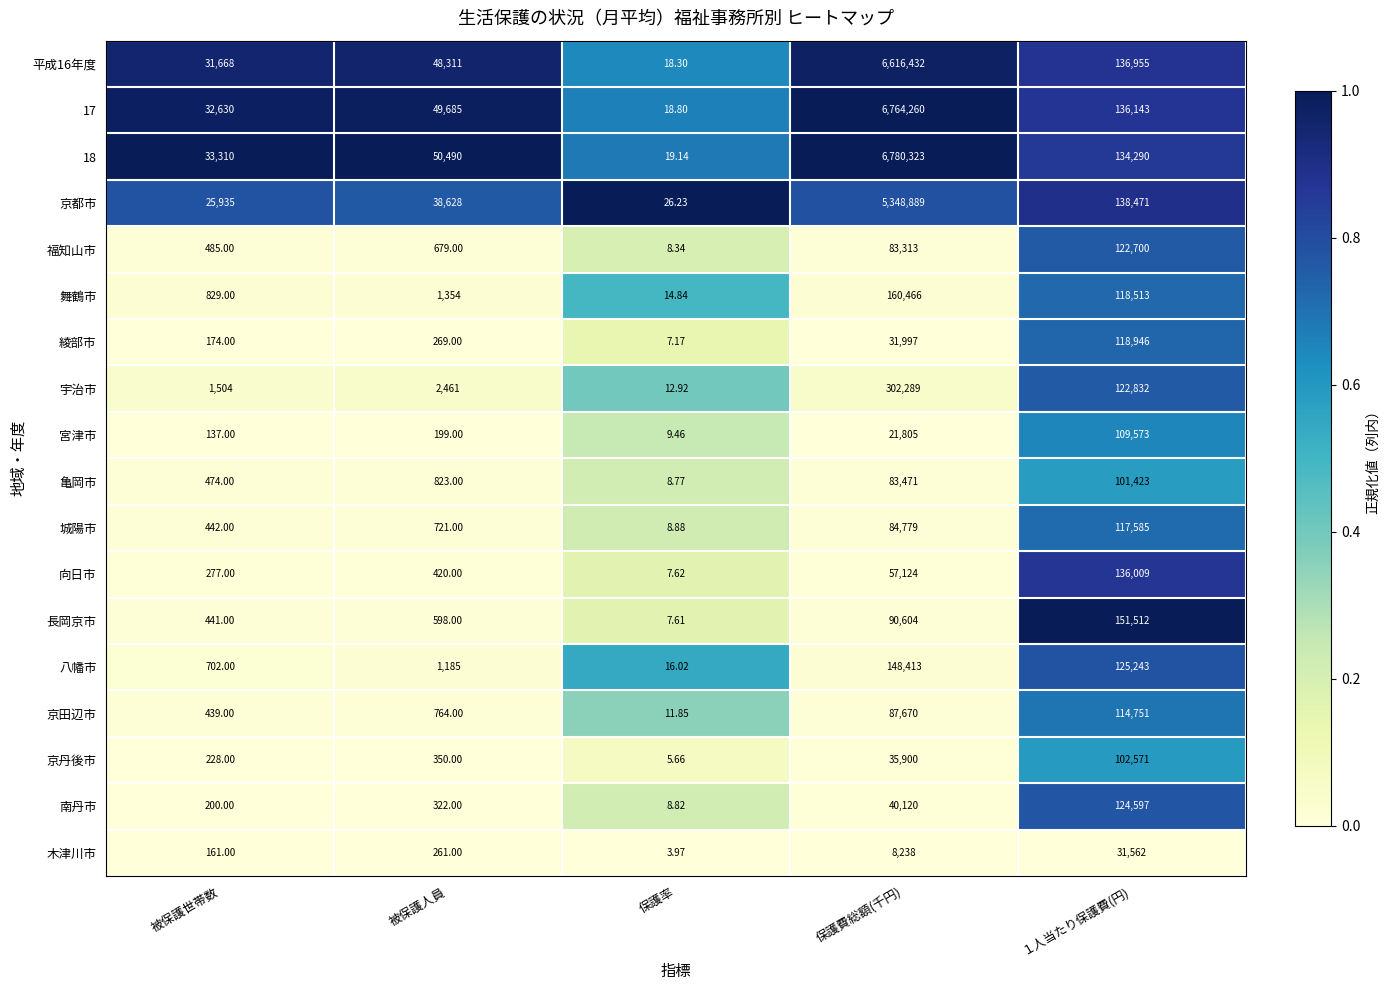

Rank the series by their maximum value, from highest to lowest.

18, 17, 平成16年度, 京都市, 宇治市, 舞鶴市, 長岡京市, 八幡市, 向日市, 南丹市, 福知山市, 綾部市, 城陽市, 京田辺市, 宮津市, 京丹後市, 亀岡市, 木津川市